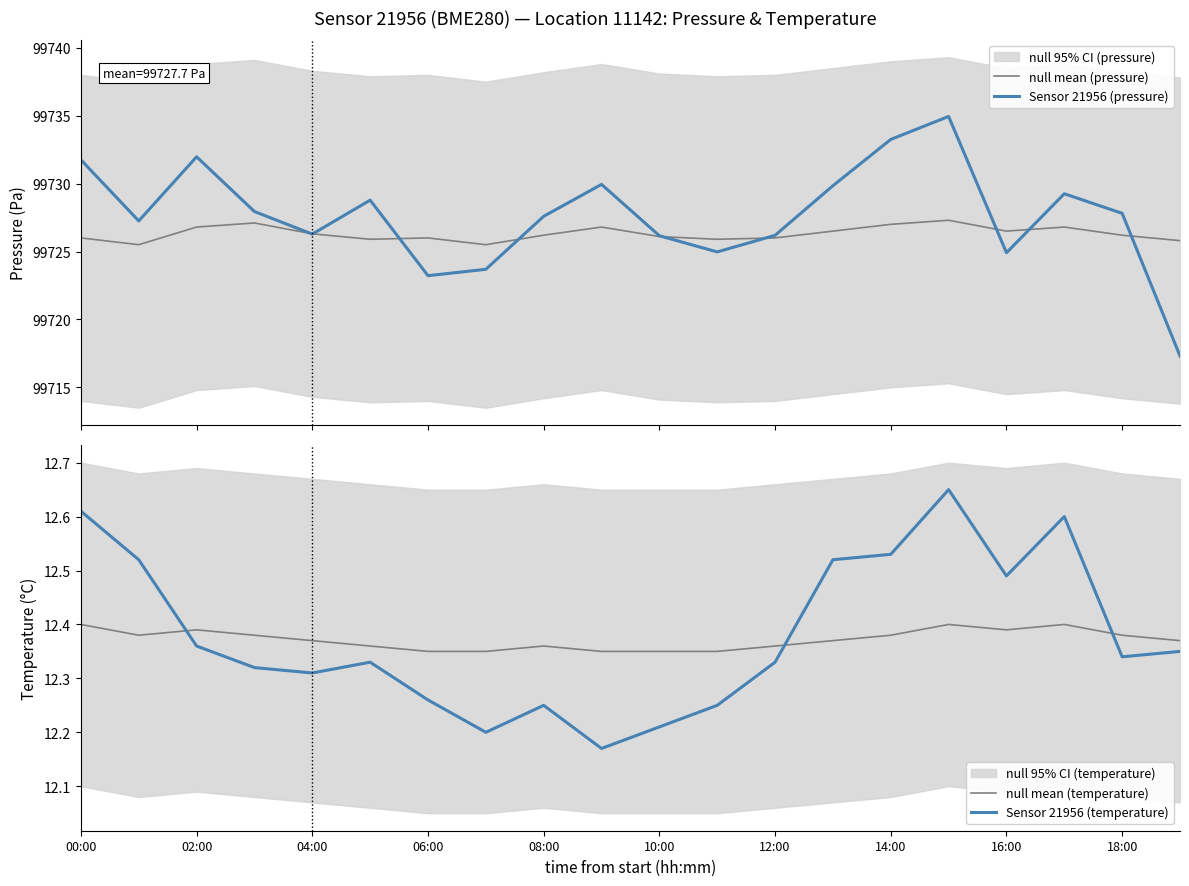

How many intersections are there between null mean (temperature) and Sensor 21956 (temperature)?

3